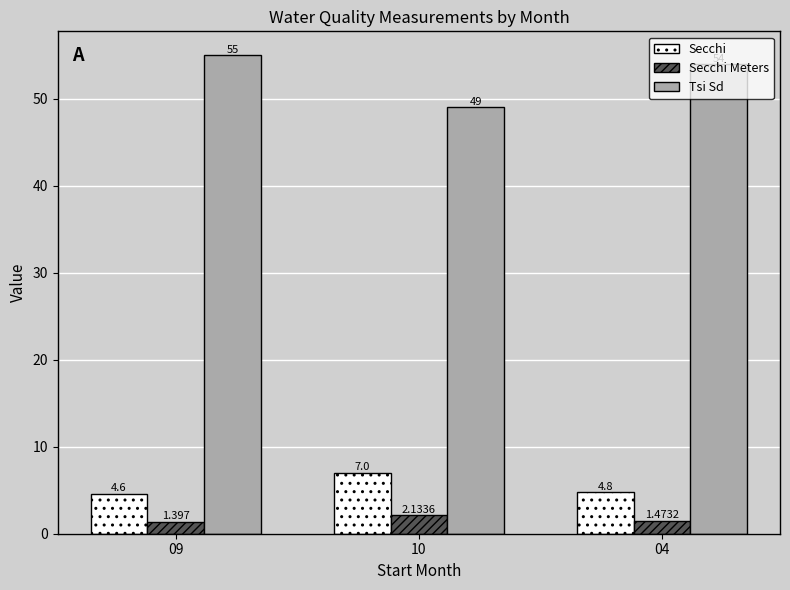

The value of Secchi at 04 is 4.8. True or false?

True